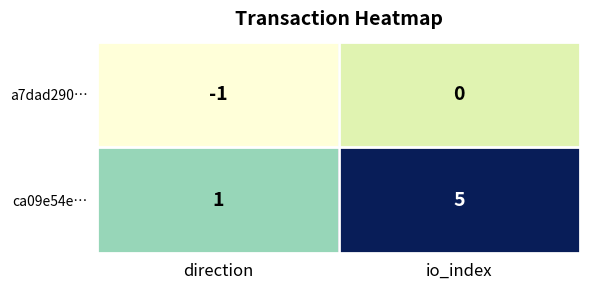

List the series in order of their overall mean, lowest first.

a7dad290…, ca09e54e…